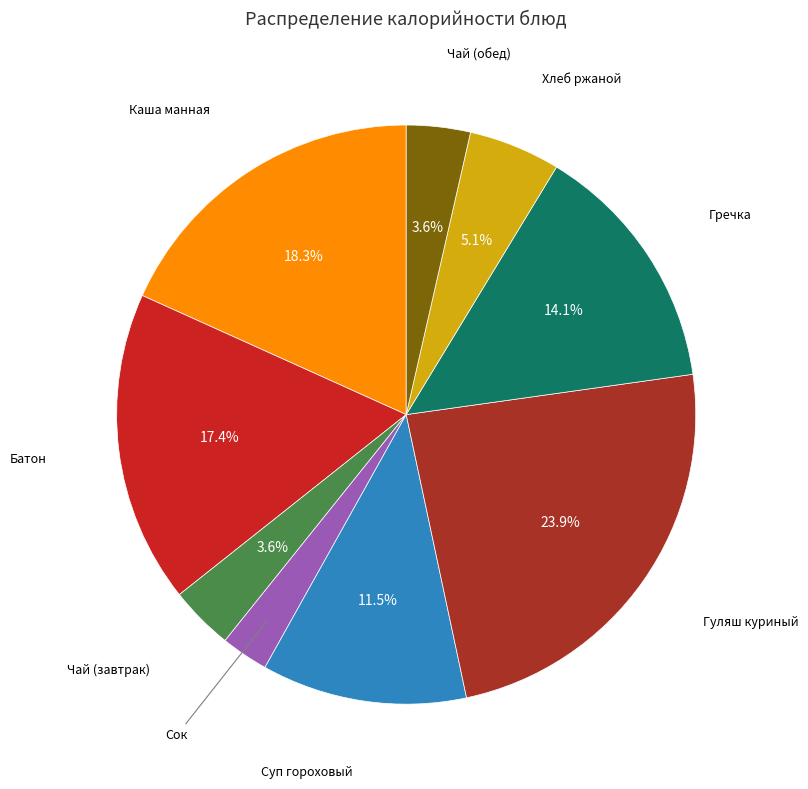

How many slices are in this pie chart?

9